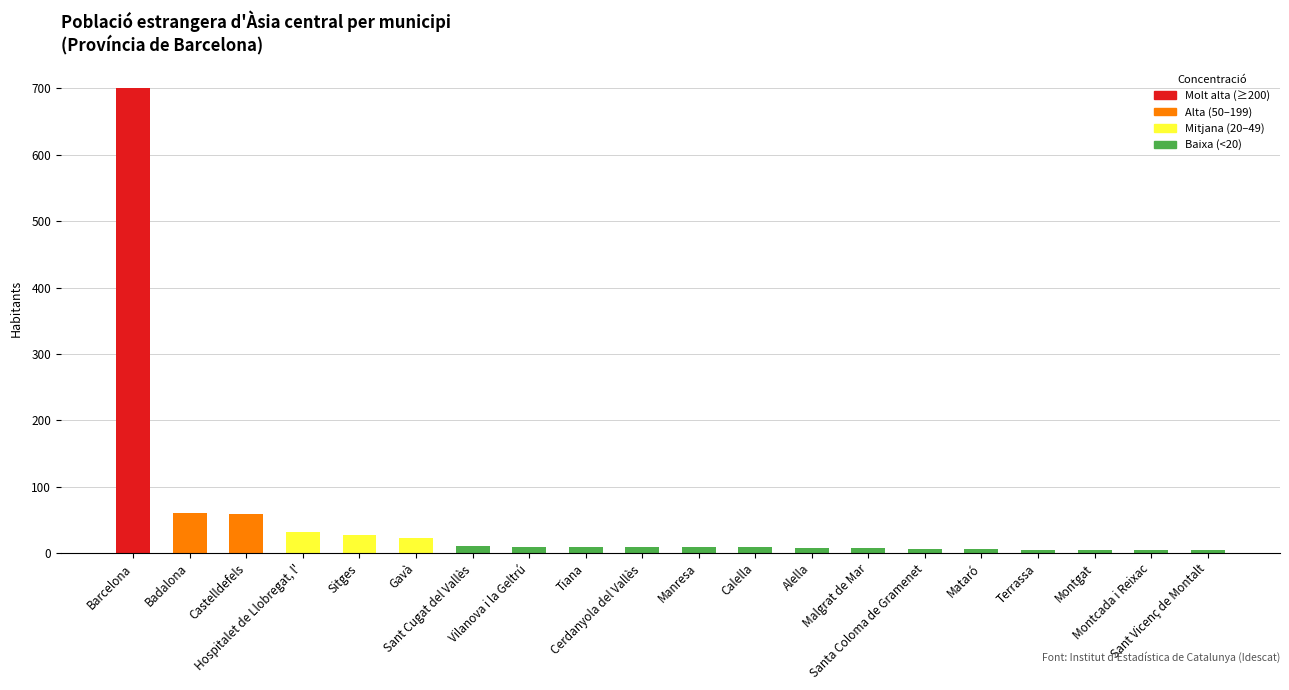

What is the average value?

50